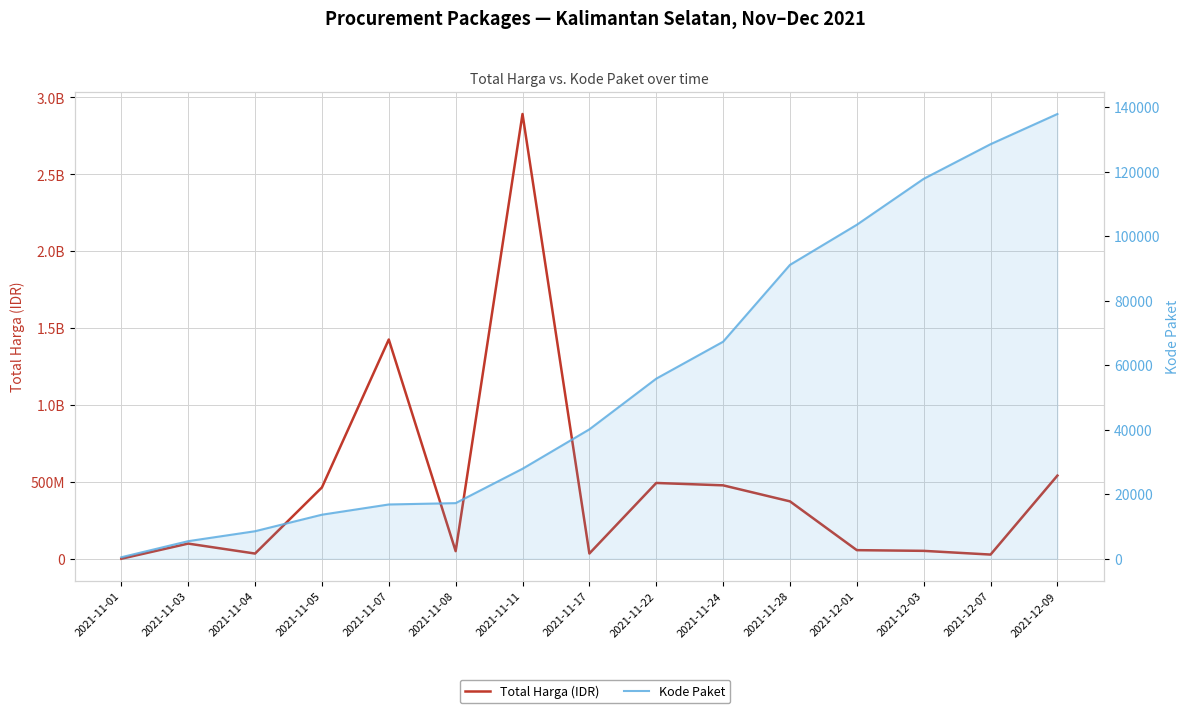

What position from the left is 2021-11-08?

6